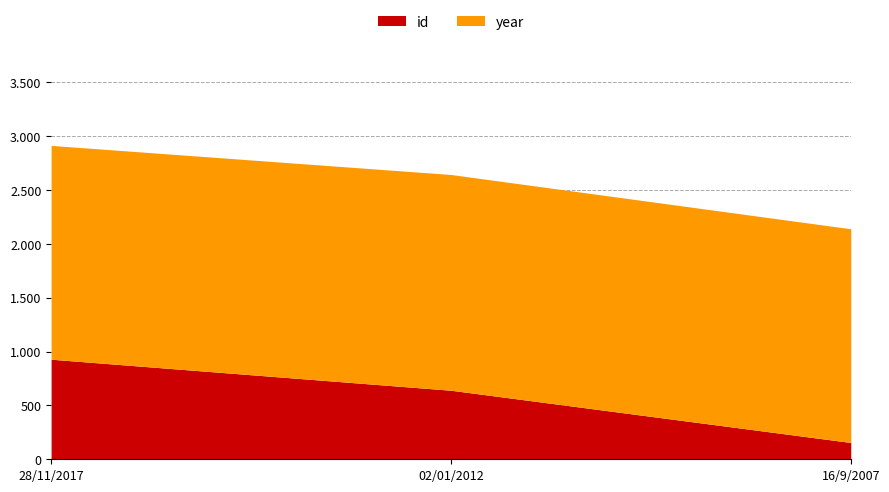

Which series has the largest total across all categories?

year